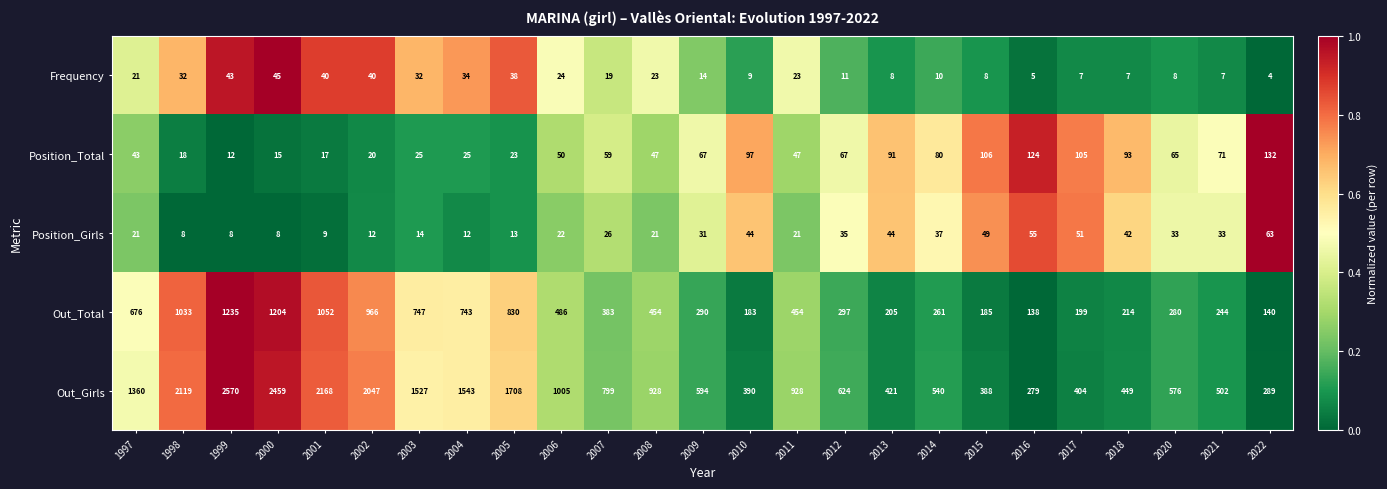

Is it true that Out_Girls equals 390 at 2010?

True